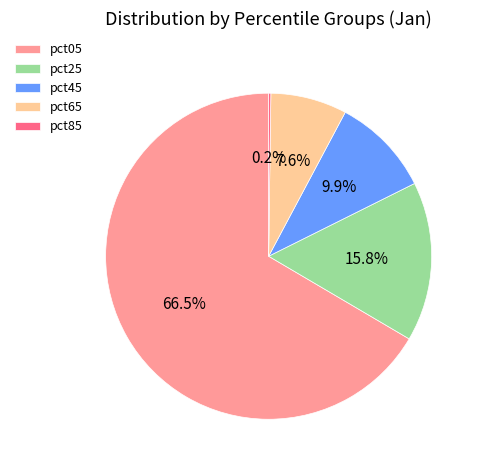

Which category has the biggest portion of the pie?

pct05